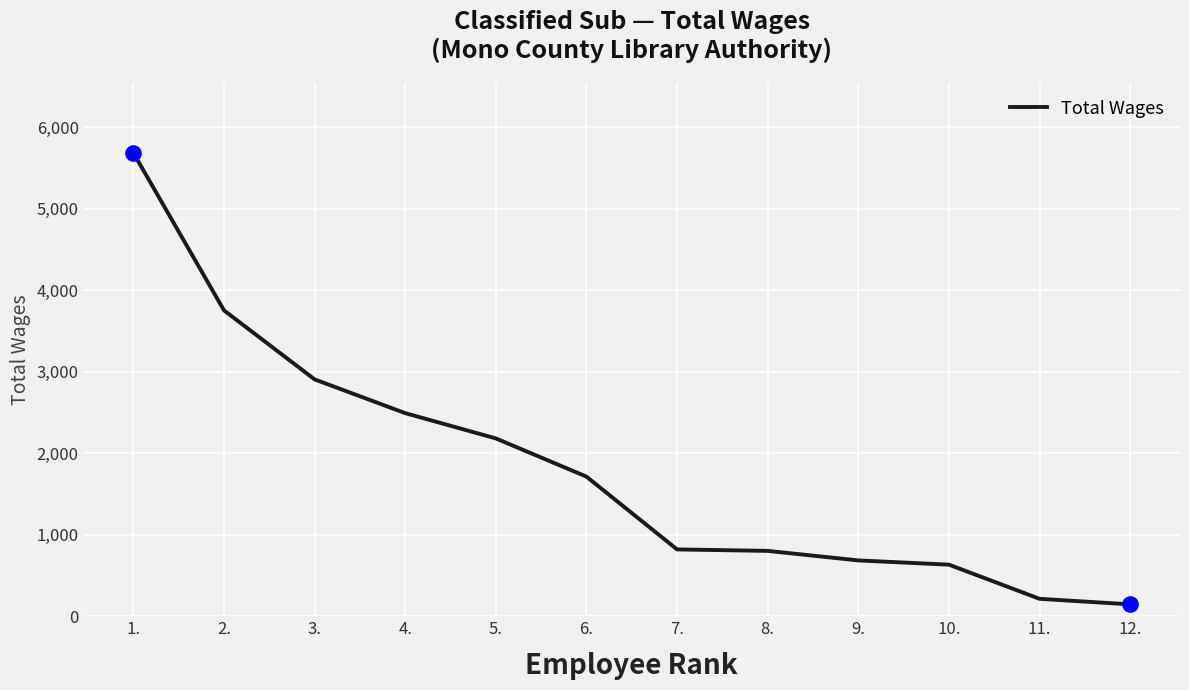

Between 8. and 5., which is larger?

5.